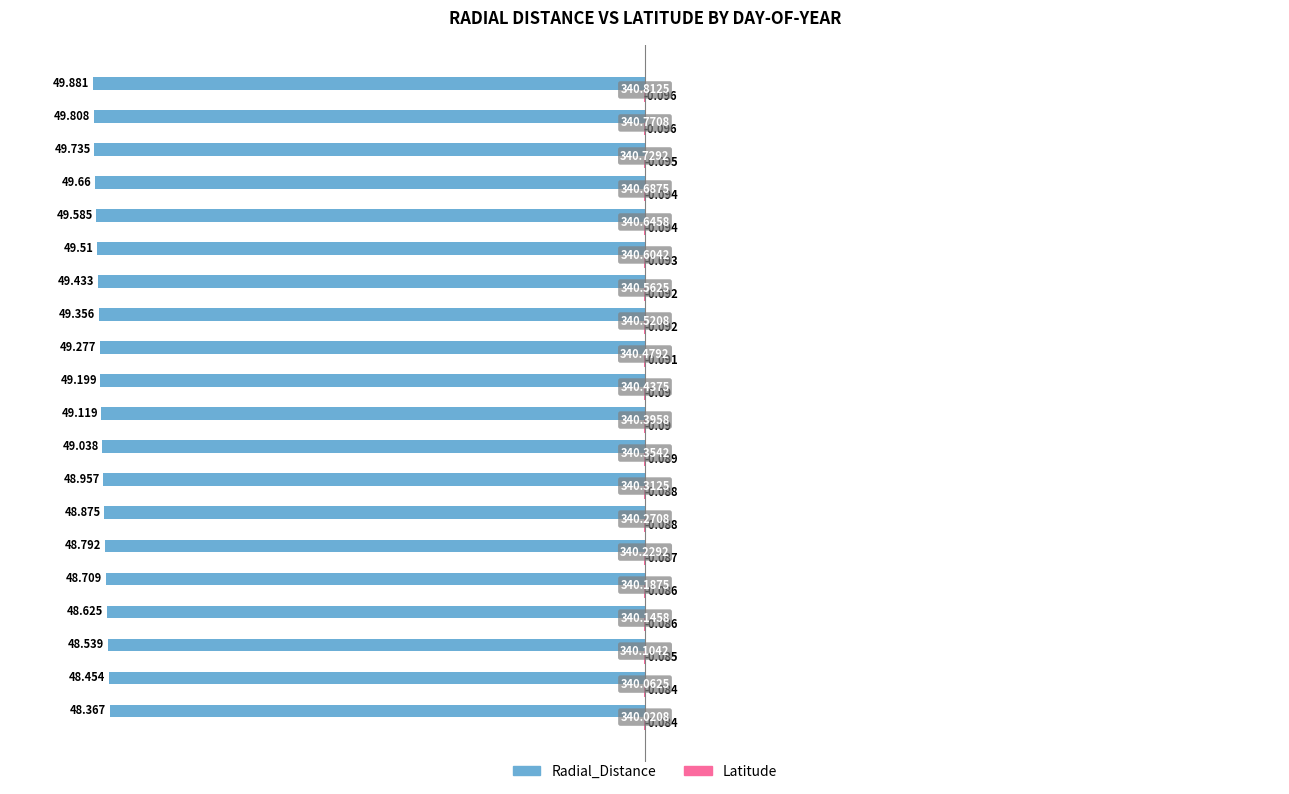

Reading left to right, extract all data points from this chart.

Radial_Distance: -48.4	-48.5	-48.5	-48.6	-48.7	-48.8	-48.9	-49.0	-49.0	-49.1	-49.2	-49.3	-49.4	-49.4	-49.5	-49.6	-49.7	-49.7	-49.8	-49.9
Latitude: -0.1	-0.1	-0.1	-0.1	-0.1	-0.1	-0.1	-0.1	-0.1	-0.1	-0.1	-0.1	-0.1	-0.1	-0.1	-0.1	-0.1	-0.1	-0.1	-0.1